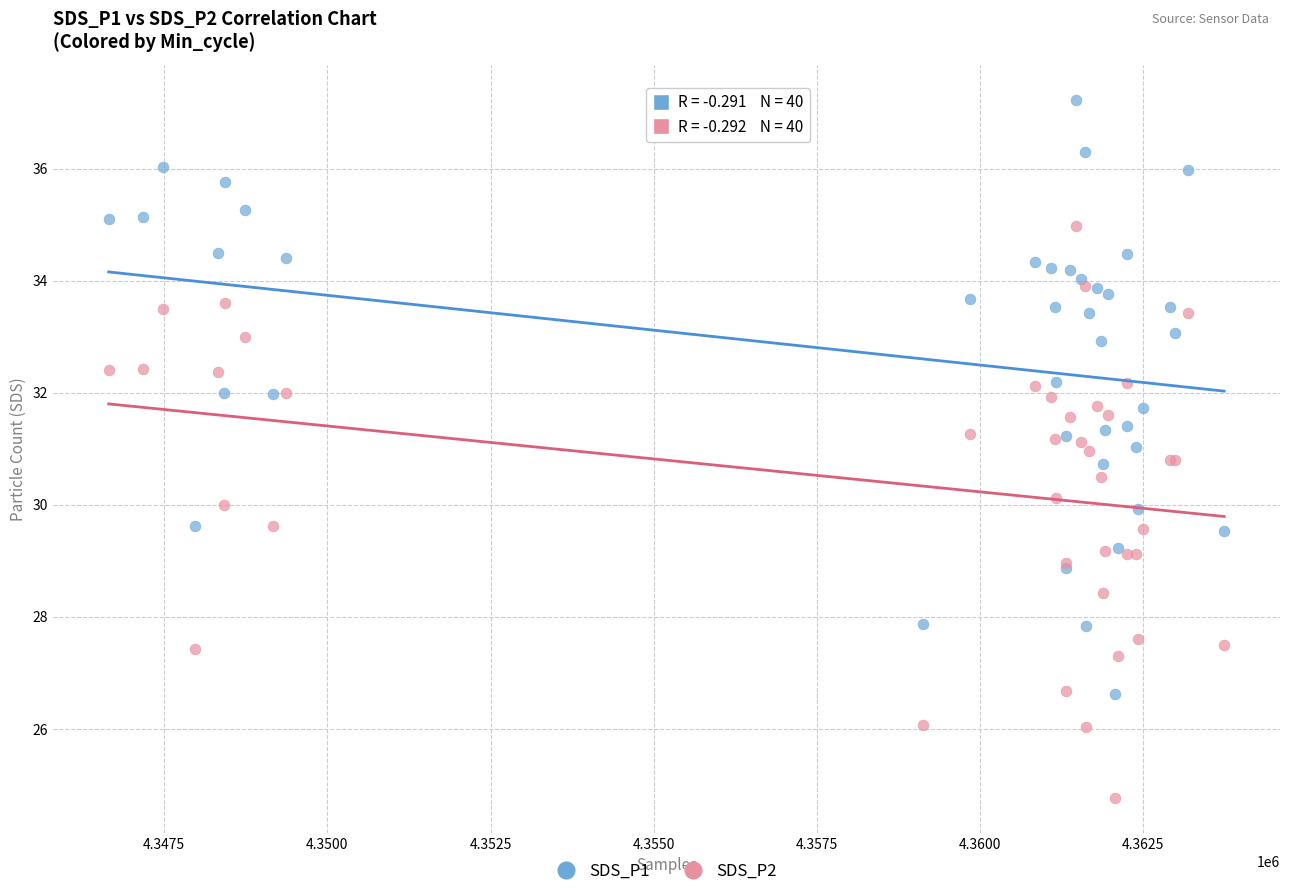

Which series has the widest spread of Y values?

SDS_P1